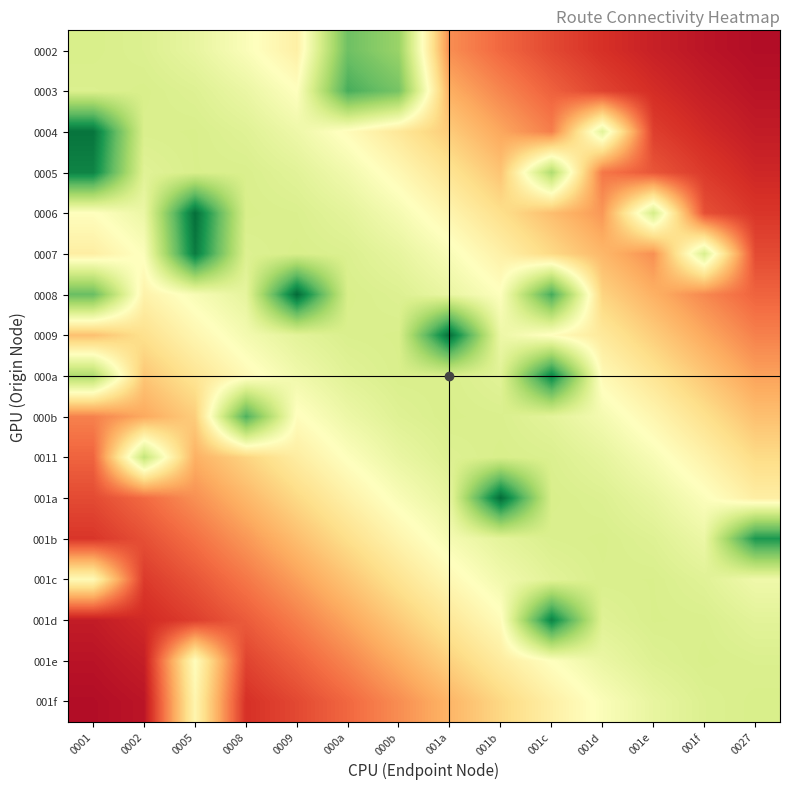

List the series in order of their peak value, lowest first.

001c, 001e, 001f, 0011, 0002, 000b, 0003, 001b, 000a, 0005, 001d, 0007, 0004, 0009, 0006, 001a, 0008